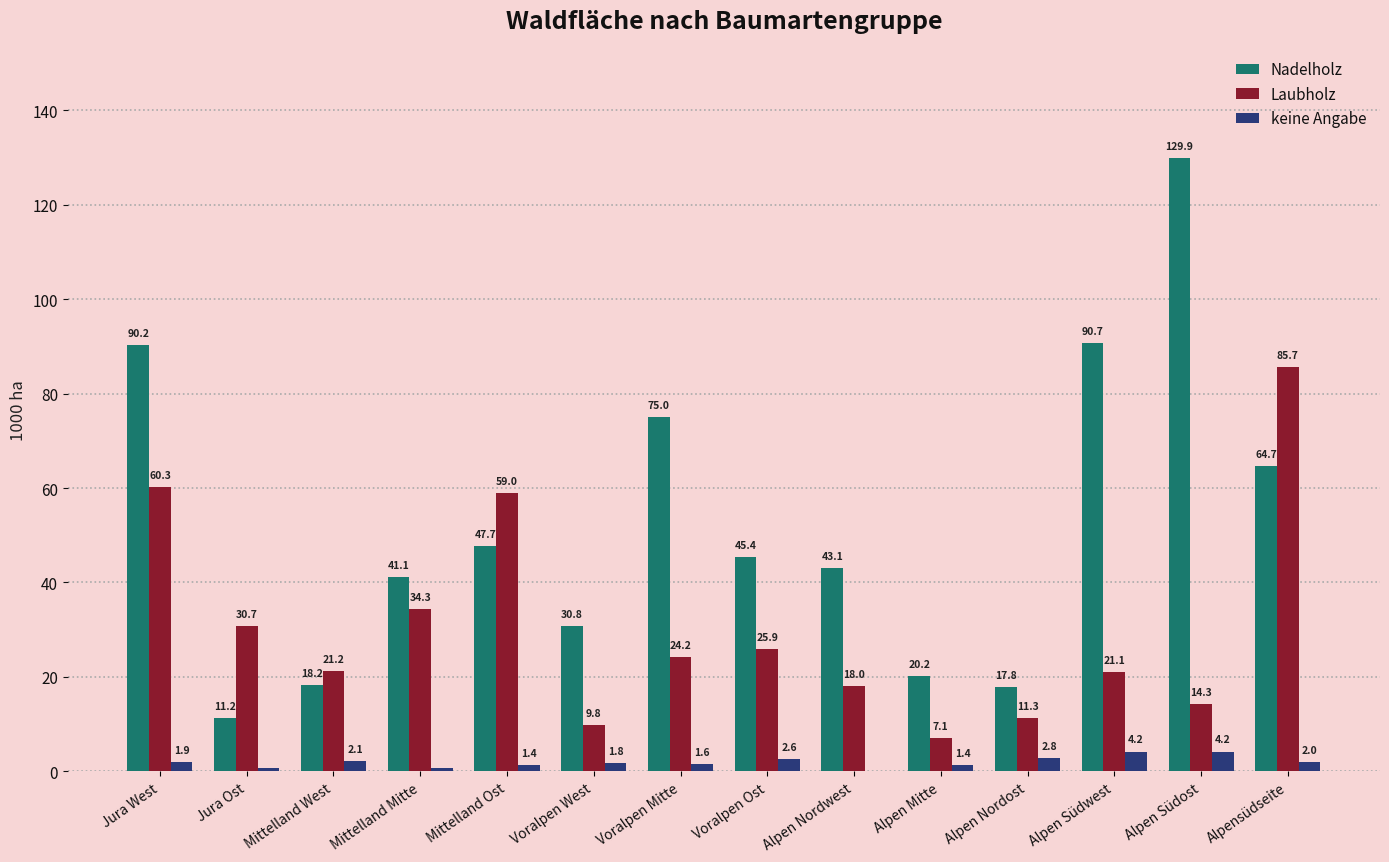

Where does the Nadelholz series first go above 45?

Jura West